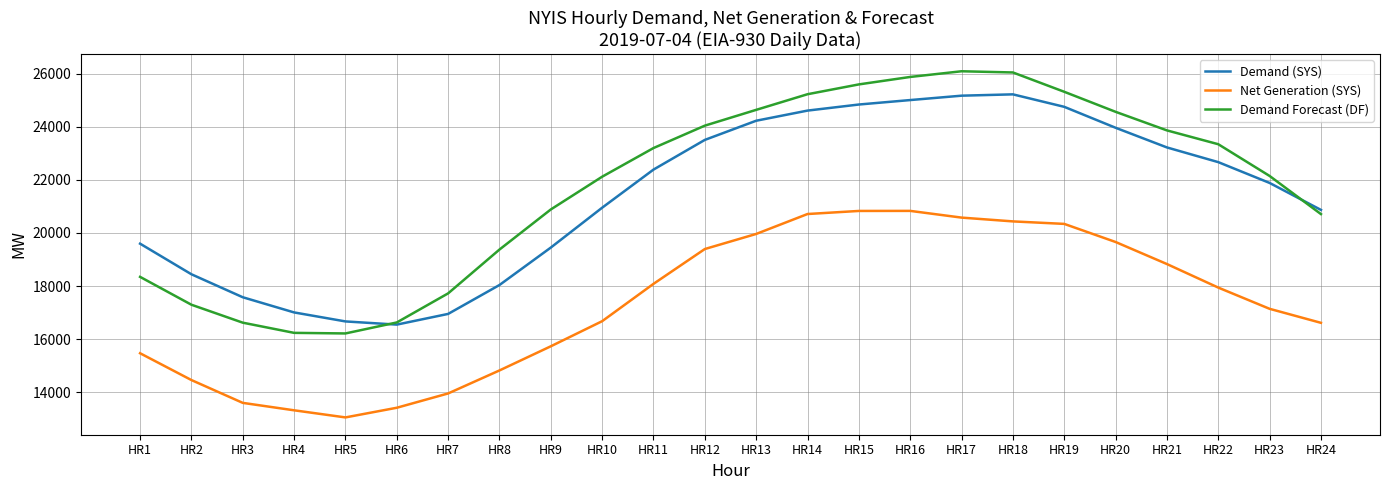

What is the total value across all series at HR18?

71707